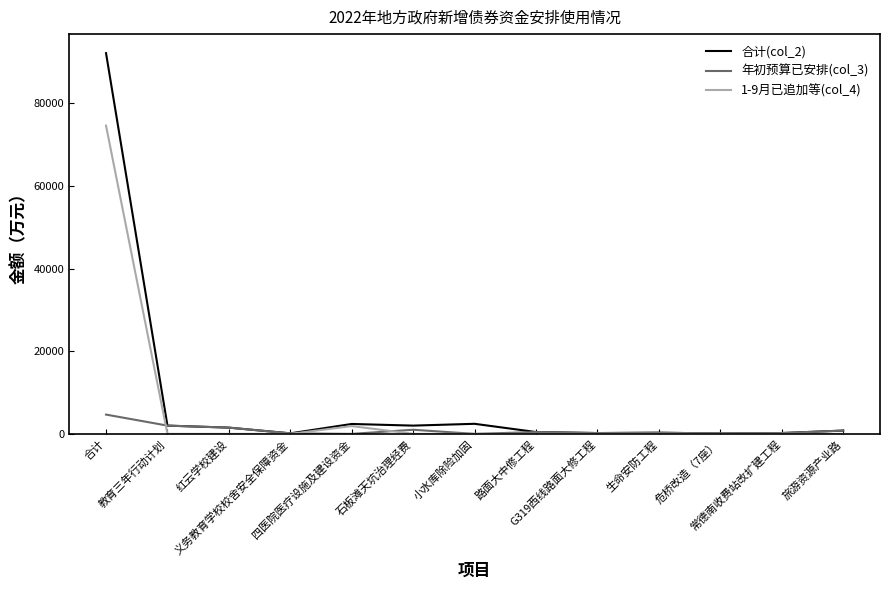

Reading left to right, what are all the values shown in this chart?

合计(col_2): 92100	2000	1513	130	2400	2000	2438	445	200	280	100	200	800
年初预算已安排(col_3): 4668	2000	1513	130	0	1000	0	445	200	280	100	200	800
1-9月已追加等(col_4): 74569	0	0	0	1890	0	0	0	0	0	0	0	0